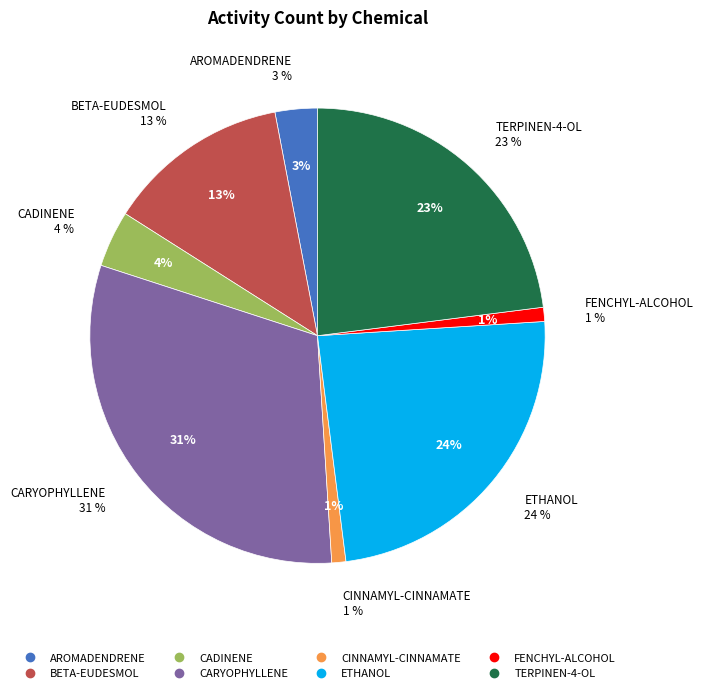

How many segments does this pie chart have?

8